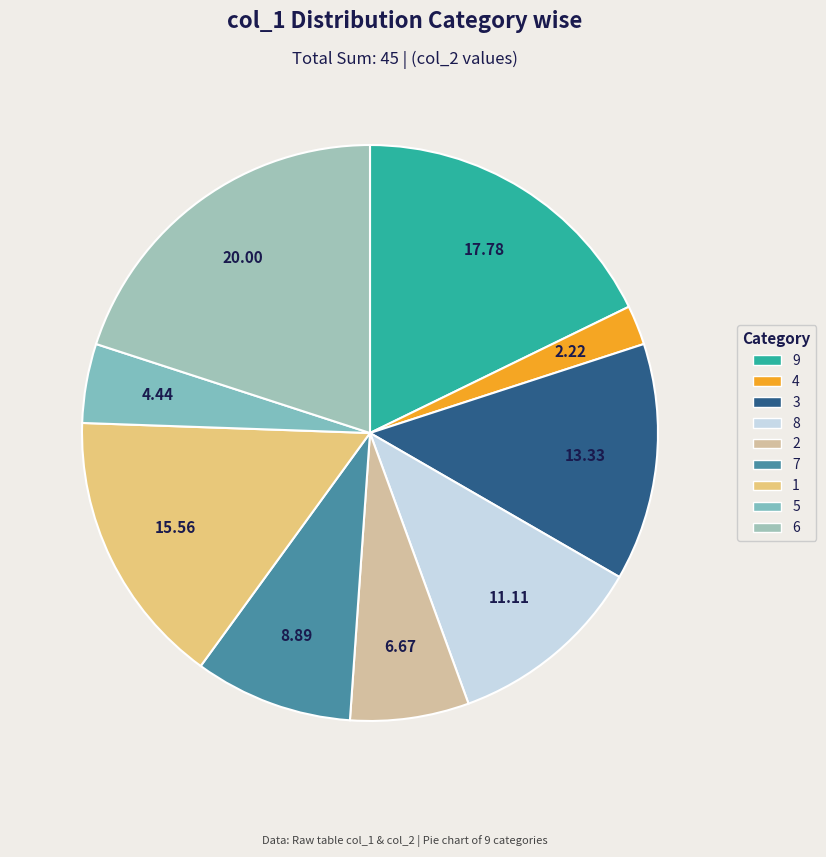

How many segments does this pie chart have?

9